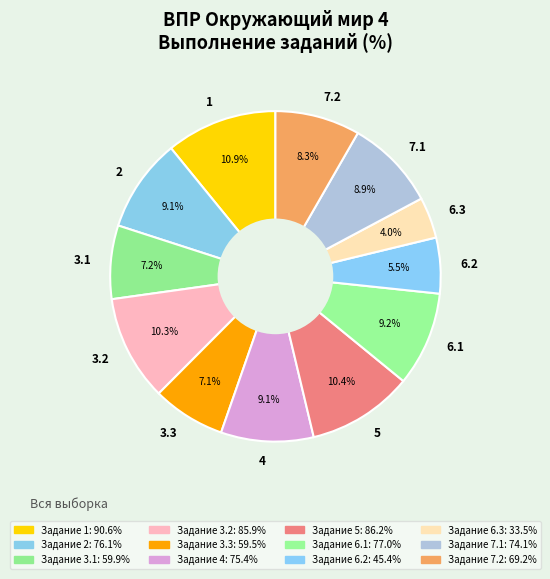

Is it true that 1 is 11% of the pie?

True